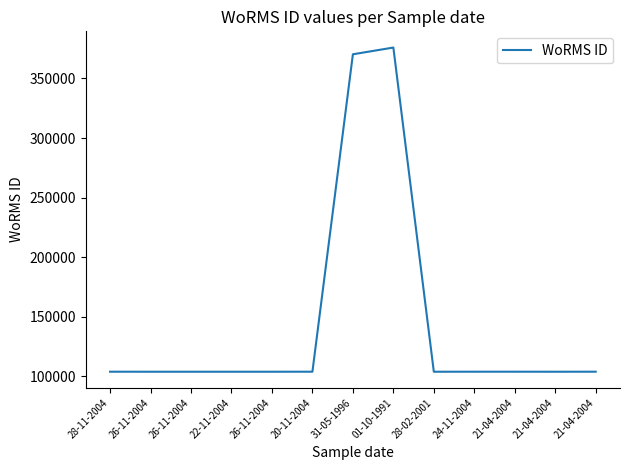

Is this an area chart (filled region under the line)?

No